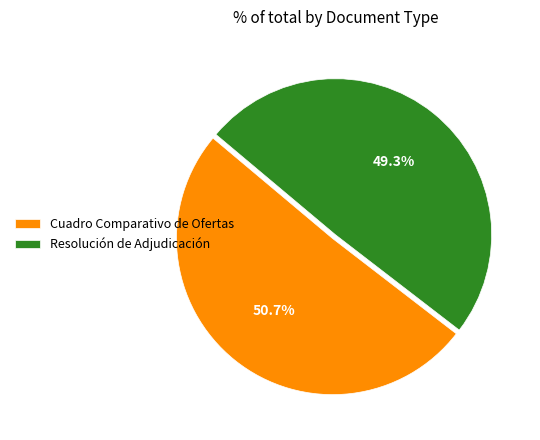

Is it true that Cuadro Comparativo de Ofertas is 51% of the pie?

True